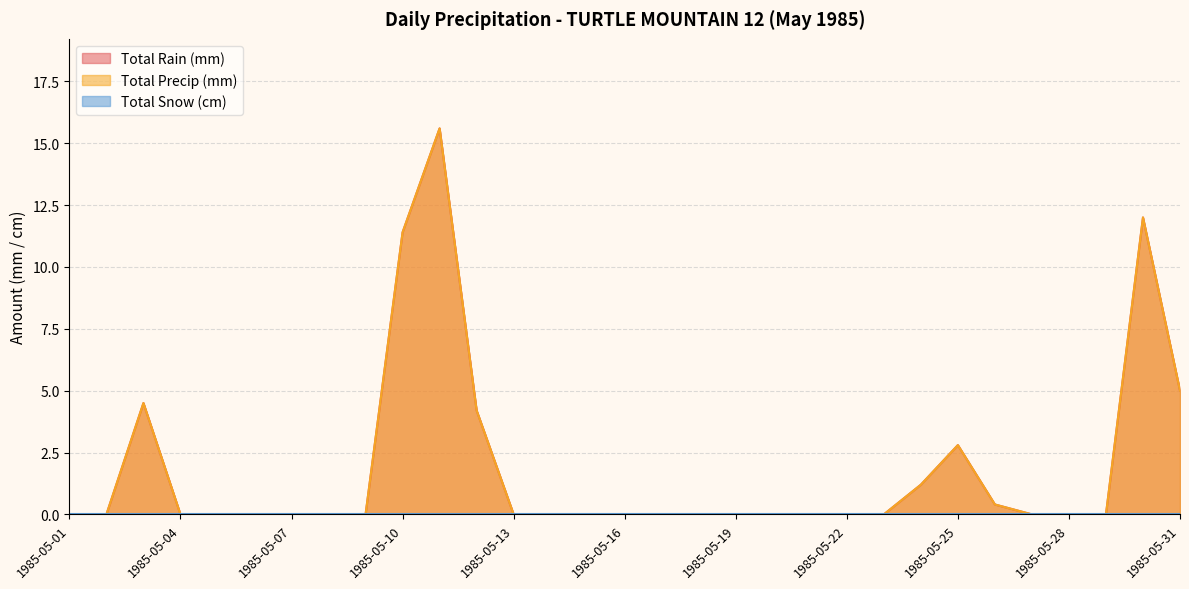

At which label does Total Precip (mm) reach its minimum?

1985-05-01